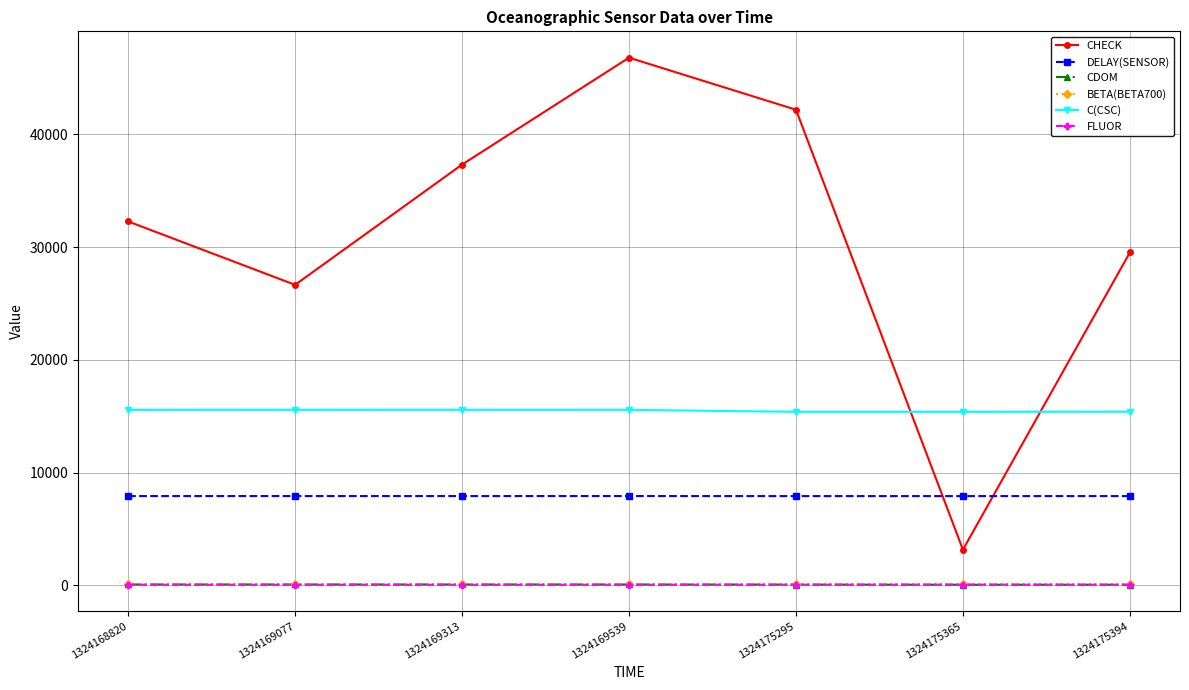

The value of FLUOR at 1324169539 is 55. True or false?

True